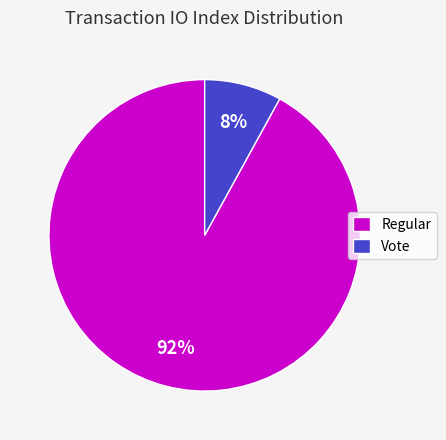

Approximately how many times larger is the value at Regular compared to Vote?

11.5